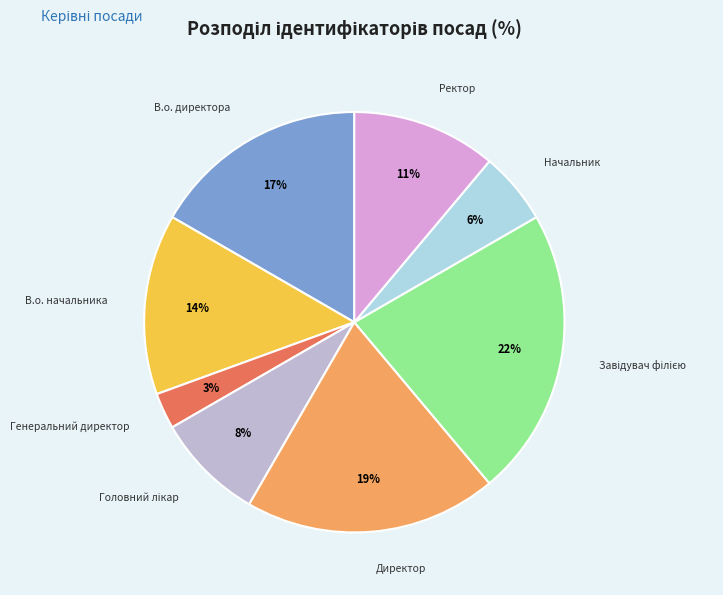

To the nearest percent, what percentage of the pie is Директор?

19%